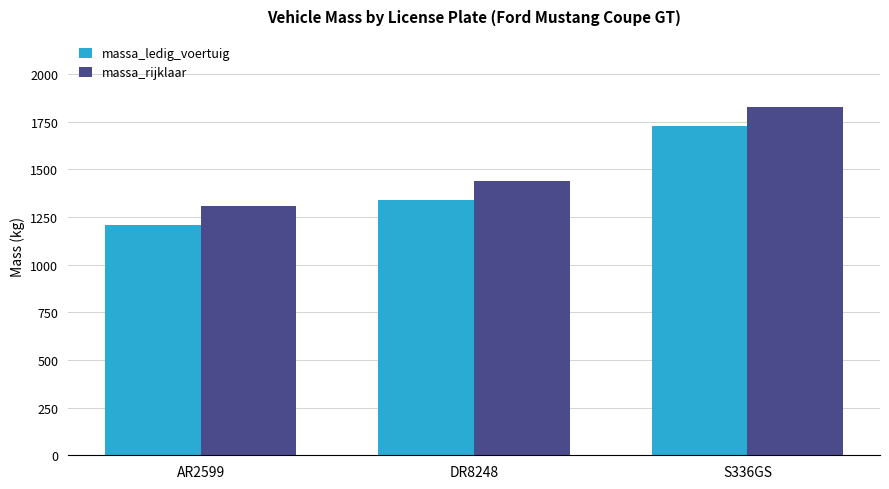

What is the total value across all series at AR2599?

2520